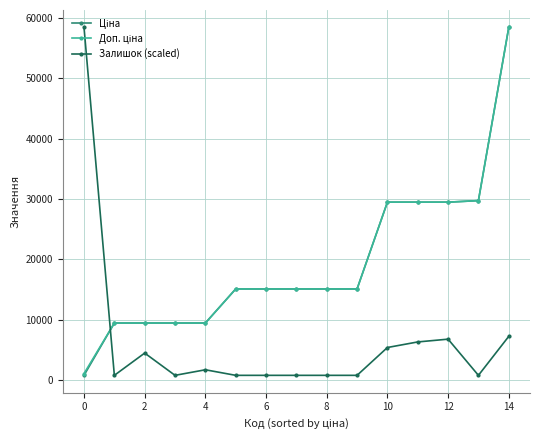

What is the maximum value for Залишок (scaled)?

58426.5